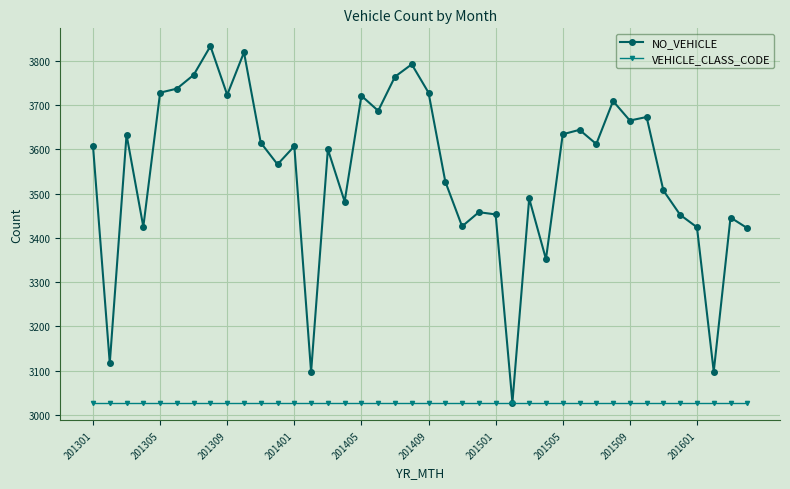

How many lines are shown in the chart?

2